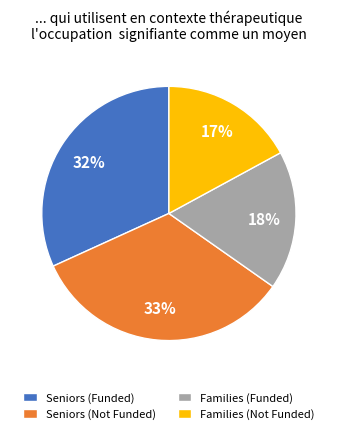

Which category has the smallest portion of the pie?

Families (Not Funded)